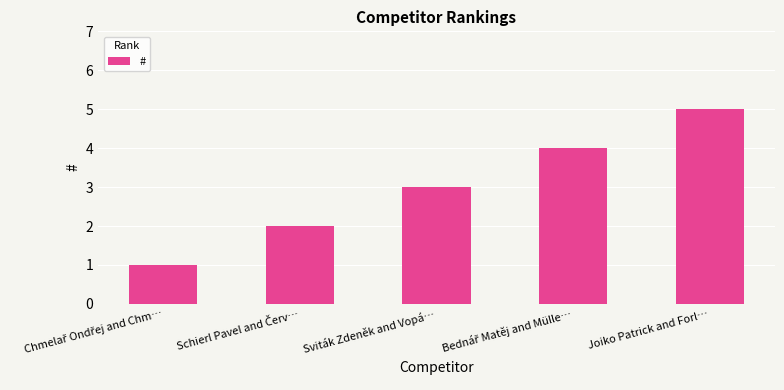

At which label is the value closest to 3?

Sviták Zdeněk and Vopá…